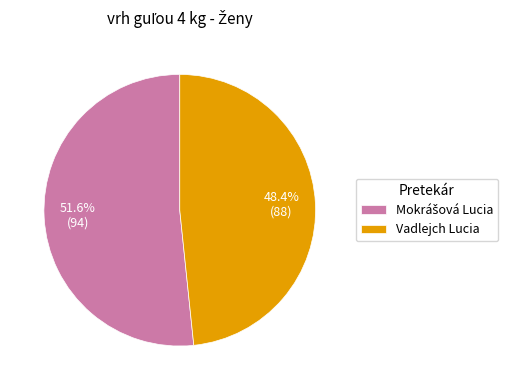

Is Vadlejch Lucia the majority of the pie?

No